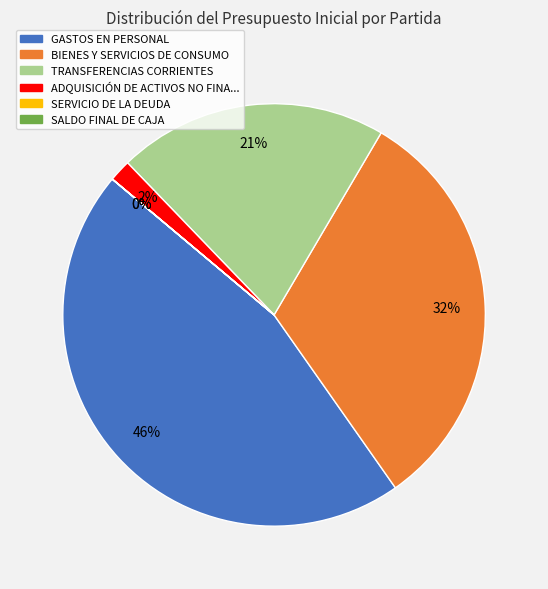

Is there any slice that represents more than half of the pie?

No